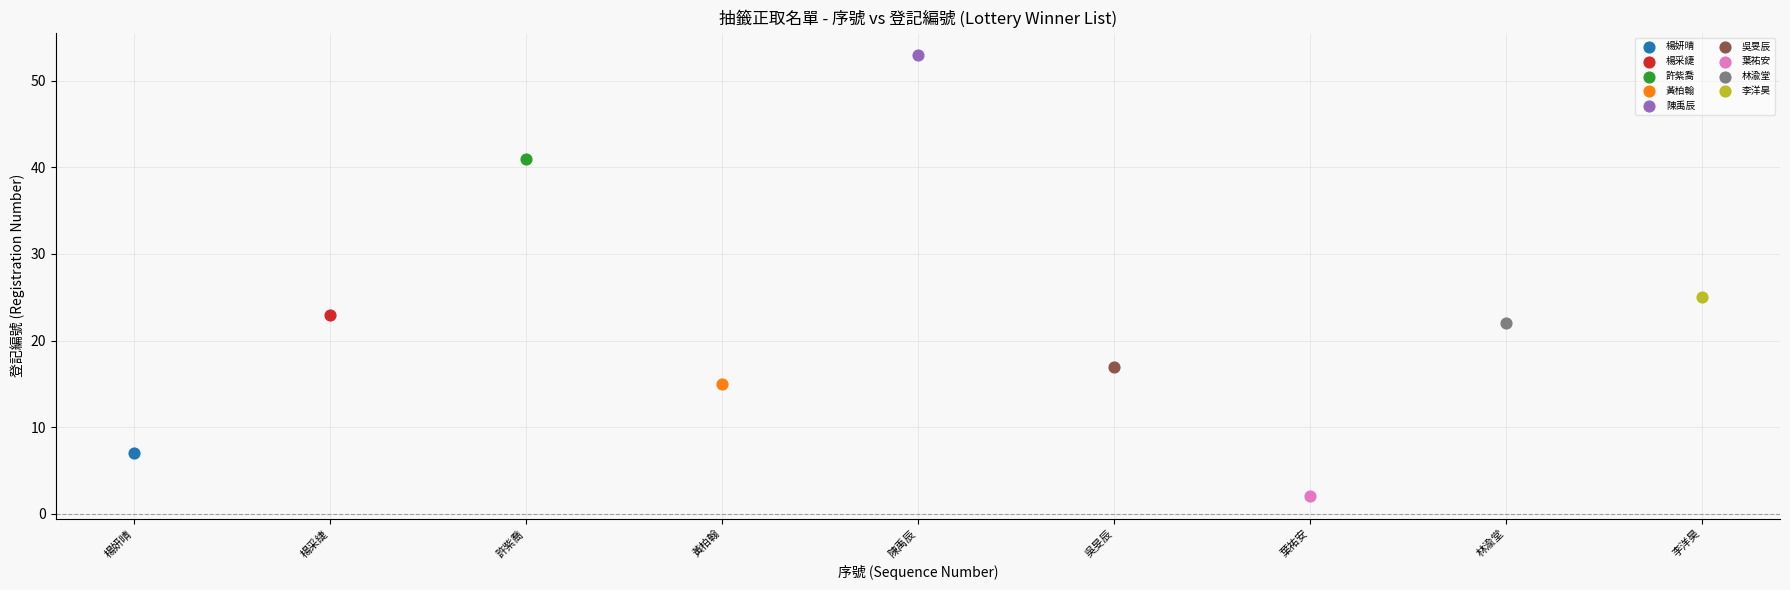

What are all the series names shown in the legend?

楊妍晴, 楊采緁, 許紫喬, 黃柏翰, 陳禹辰, 吳旻辰, 葉祐安, 林渝堂, 李洋昊